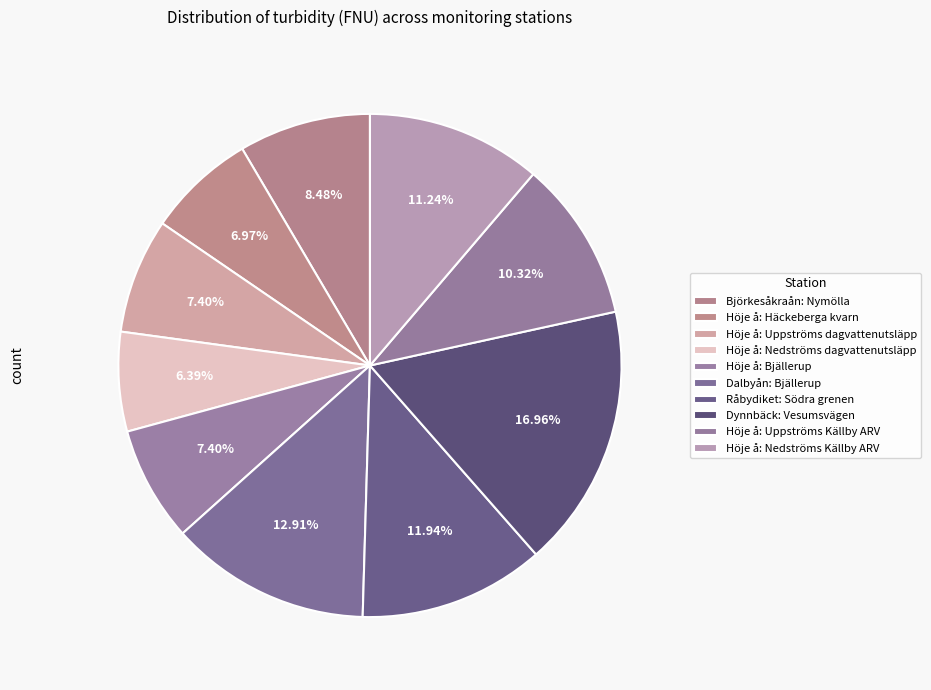

Does Höje å: Nedströms dagvattenutsläpp account for over 50% of the chart?

No